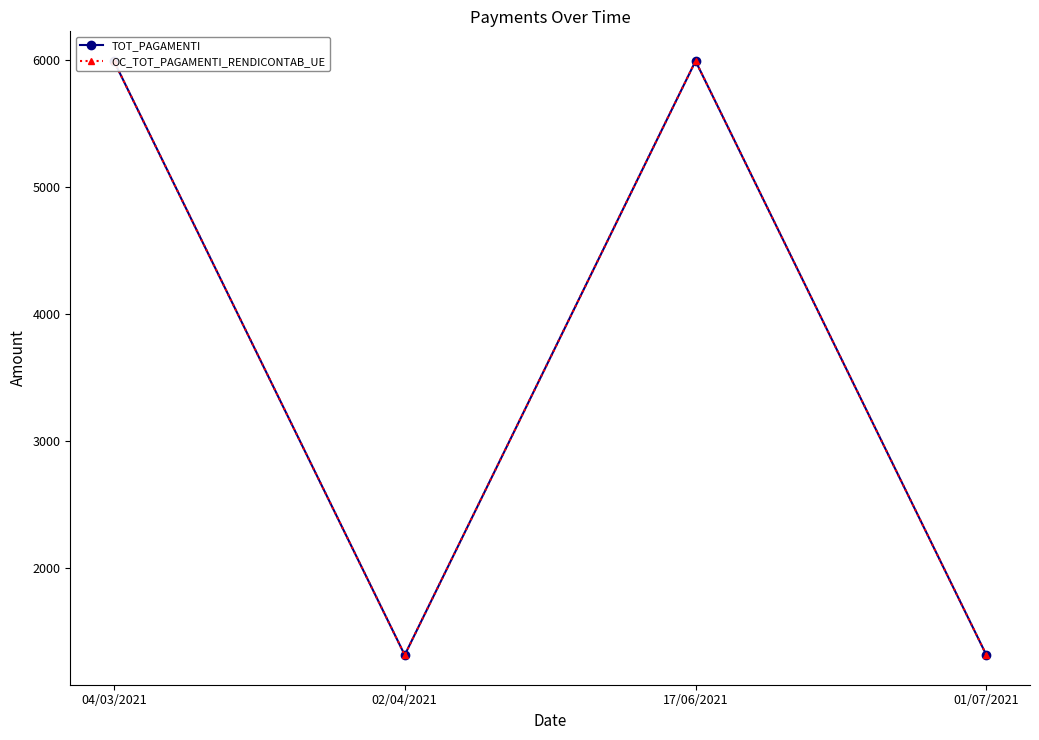

Is the value of OC_TOT_PAGAMENTI_RENDICONTAB_UE at 01/07/2021 greater than the value of TOT_PAGAMENTI at 17/06/2021?

No